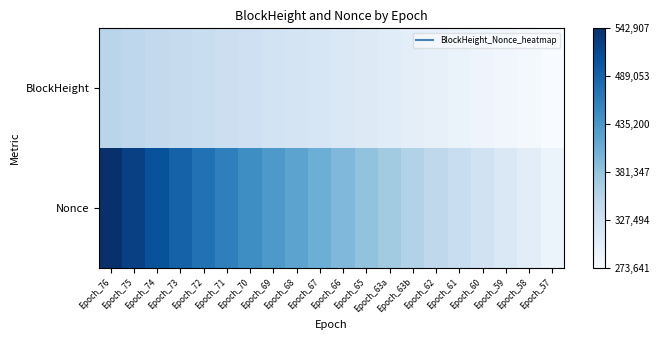

Rank the series by their average value, from highest to lowest.

Nonce, BlockHeight